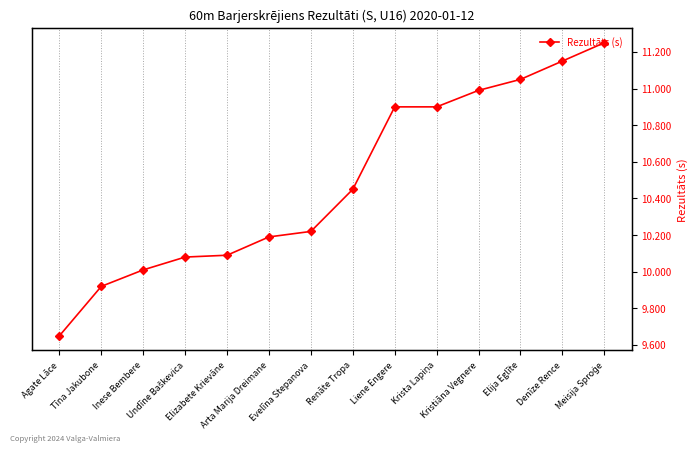

The chart shows a value of 13.3 at Agate Lāce. True or false?

False